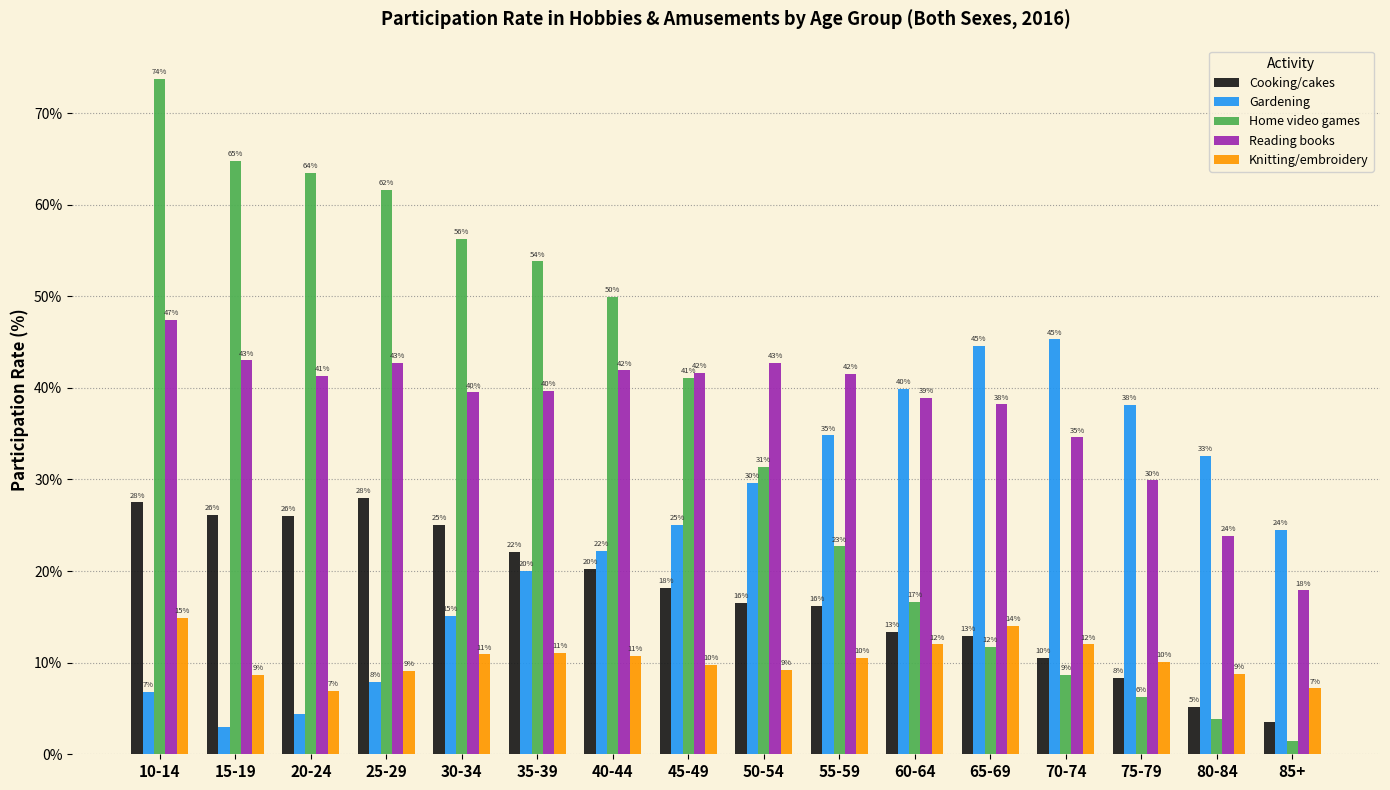

Between 25-29 and 10-14, which is larger?

25-29